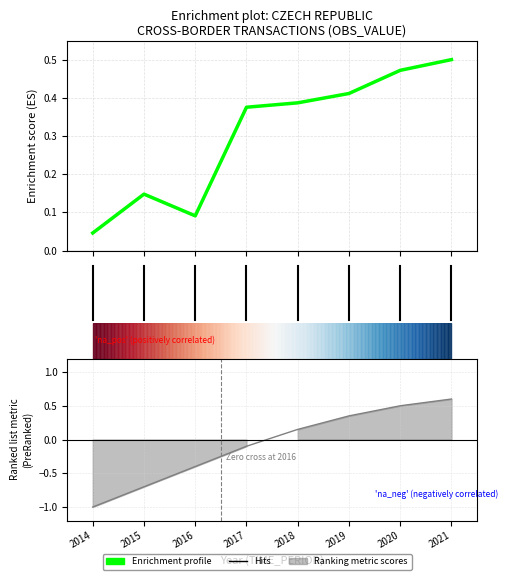

Reading left to right, extract all data points from this chart.

0.0	0.1	0.1	0.4	0.4	0.4	0.5	0.5